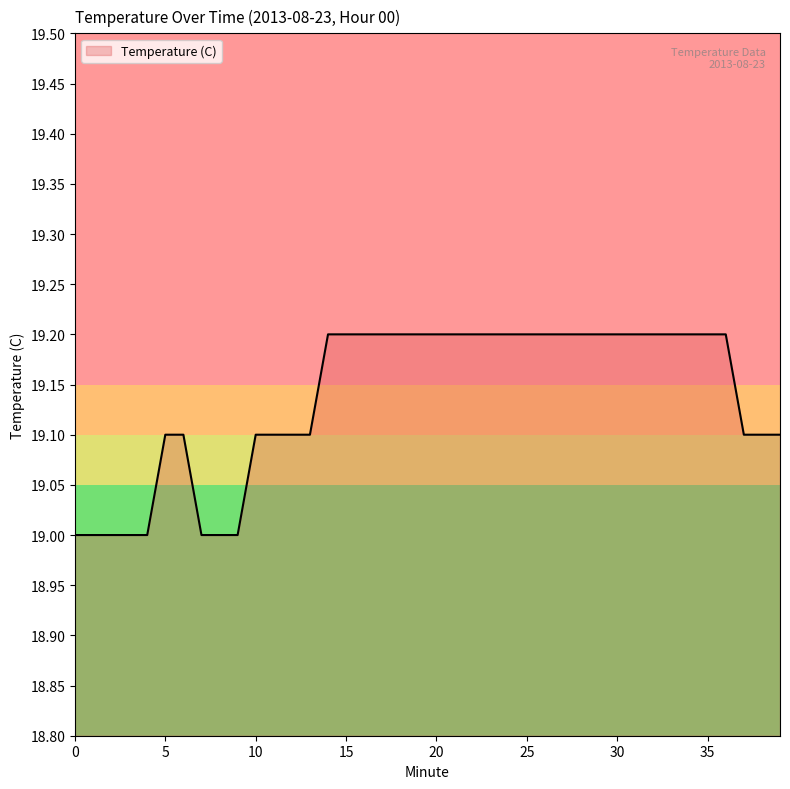

What is the maximum value shown in the chart?

19.2